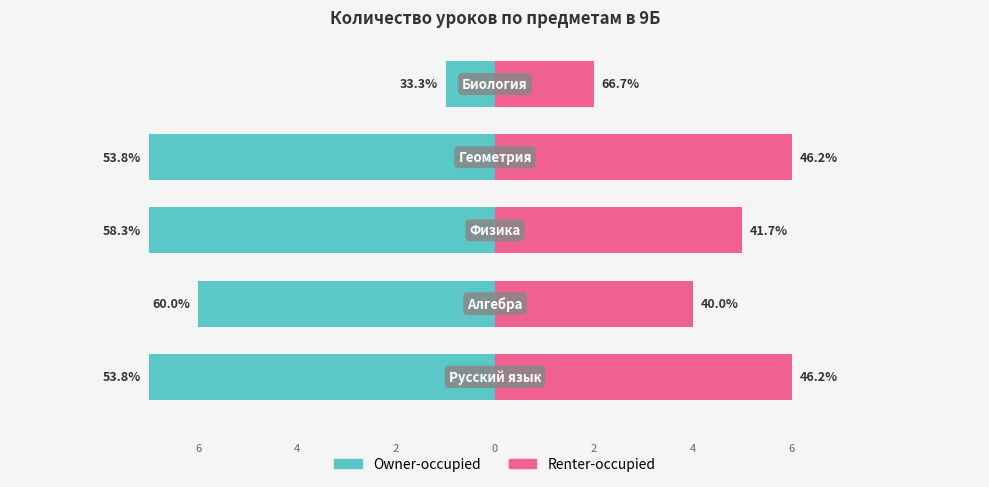

What is the difference between the maximum and minimum values in the Renter-occupied series?

4